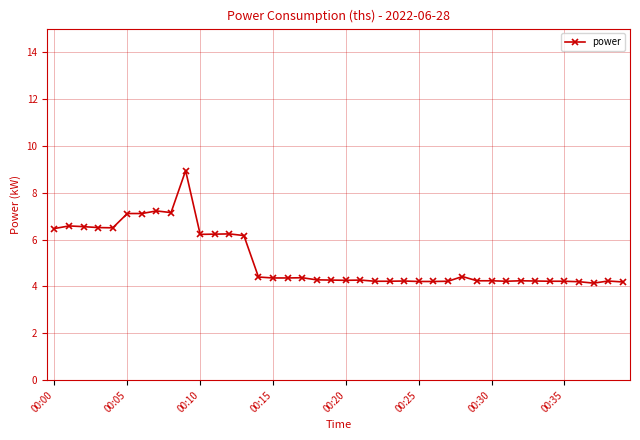

What is the sum of all values?

205.7